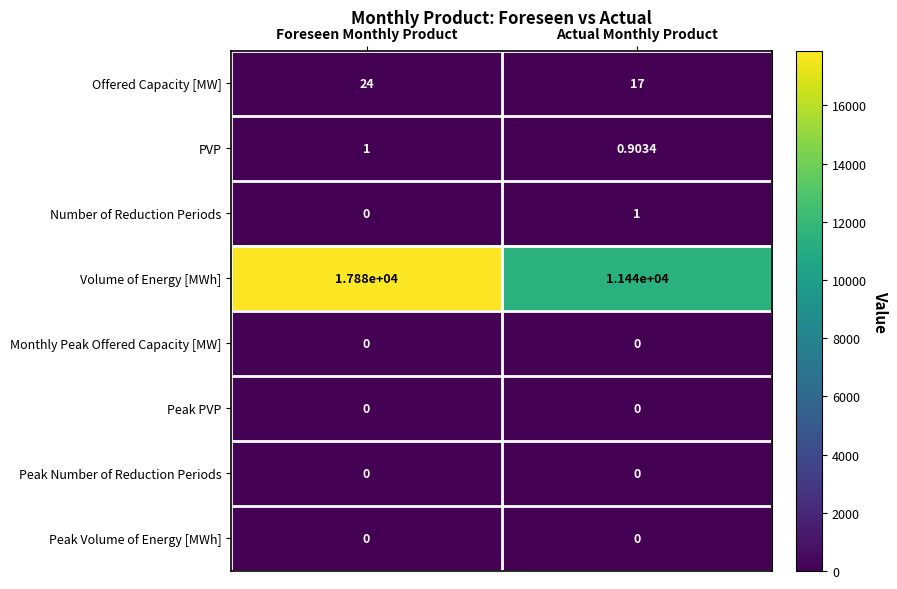

Between Foreseen Monthly Product and Actual Monthly Product, which series saw the biggest shift?

Volume of Energy [MWh]